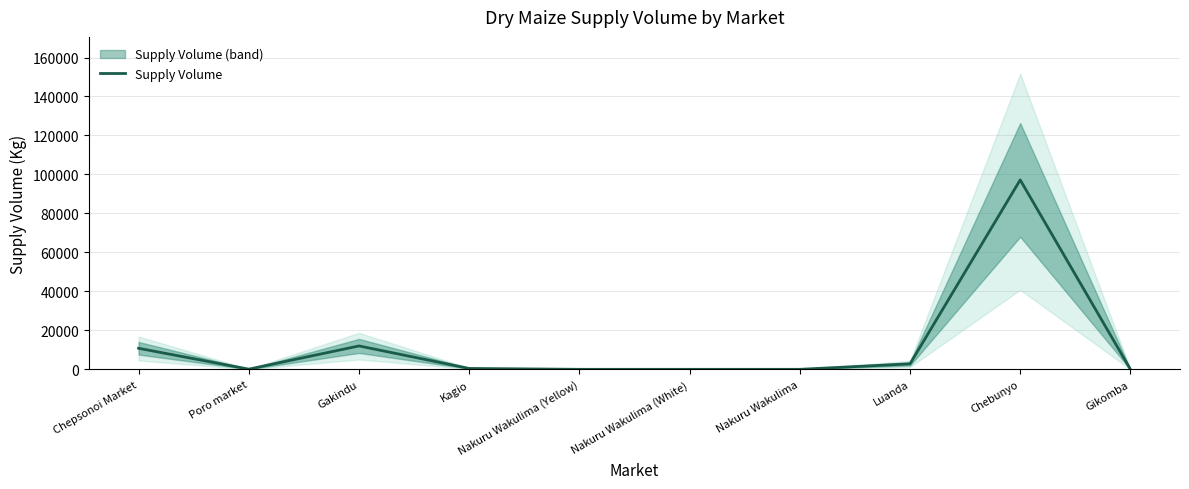

The value at Kagio is 450. True or false?

True